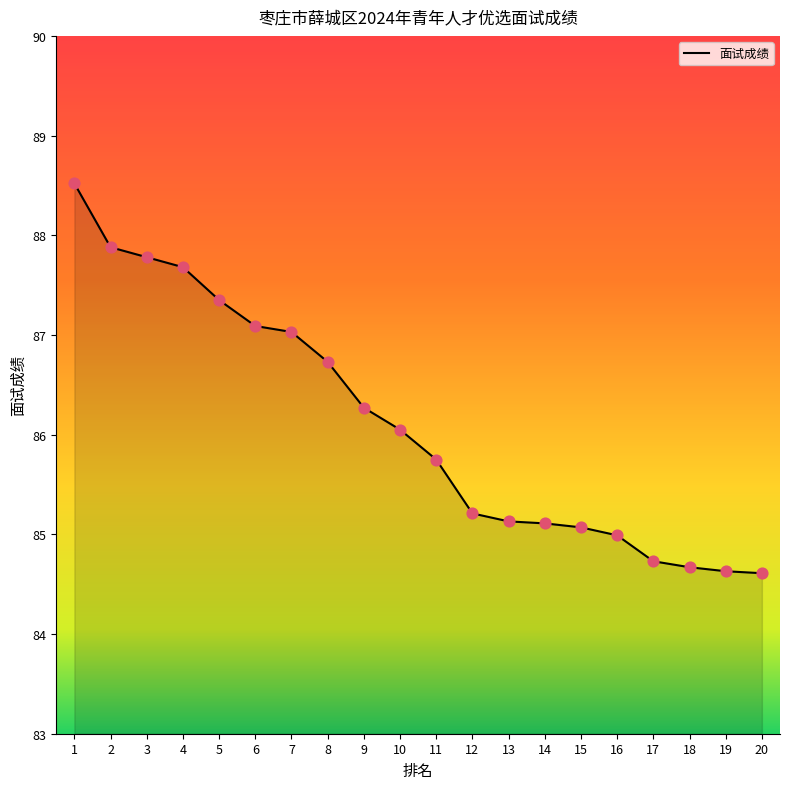

What is the ratio of the value at 18 to the value at 19?

1.0